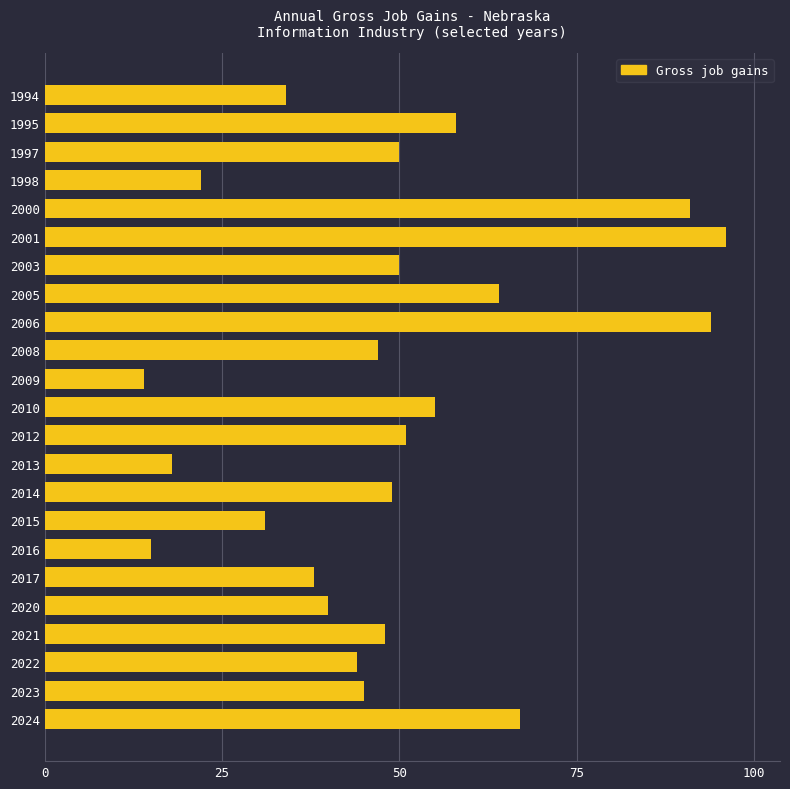

Reading top to bottom, list all the values displayed in this chart.

34	58	50	22	91	96	50	64	94	47	14	55	51	18	49	31	15	38	40	48	44	45	67